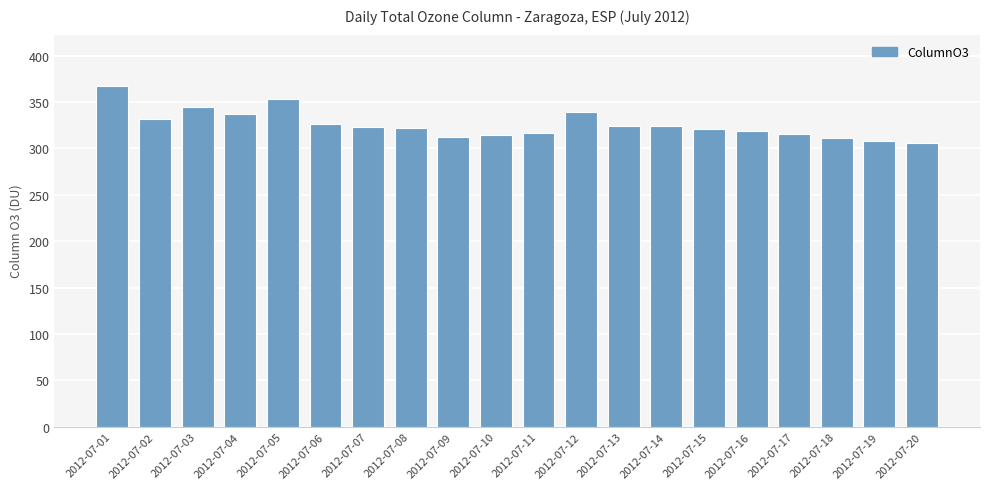

Approximately how many times larger is the value at 2012-07-01 compared to 2012-07-08?

1.1